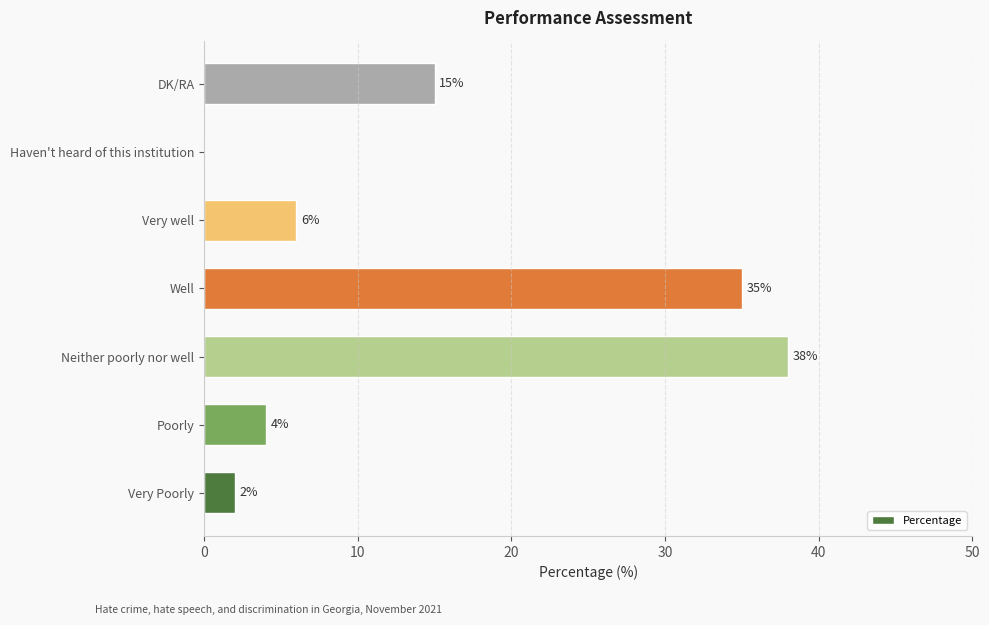

Is it true that the value at Very Poorly is 2?

True